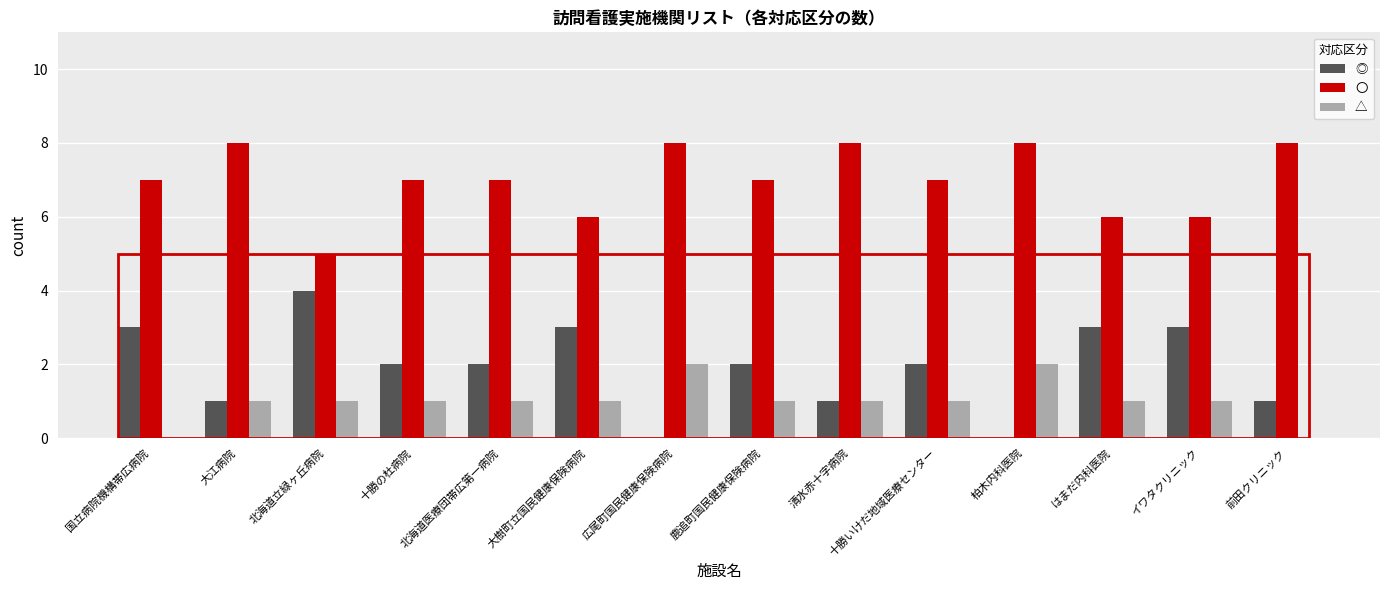

Between 北海道医療団帯広第一病院 and 広尾町国民健康保険病院, which series saw the biggest shift?

◎